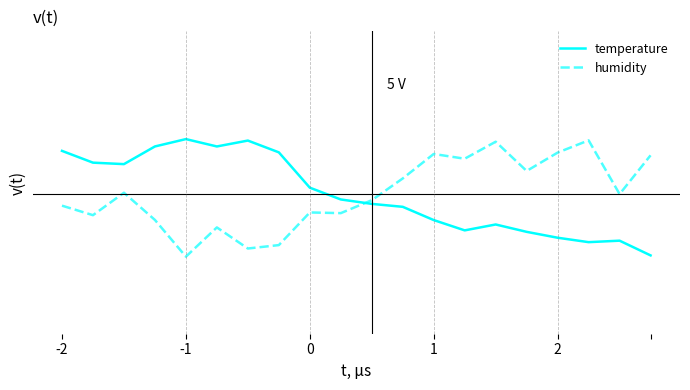

In humidity, how many points are lower than both neighbors (excluding endpoints)?

7